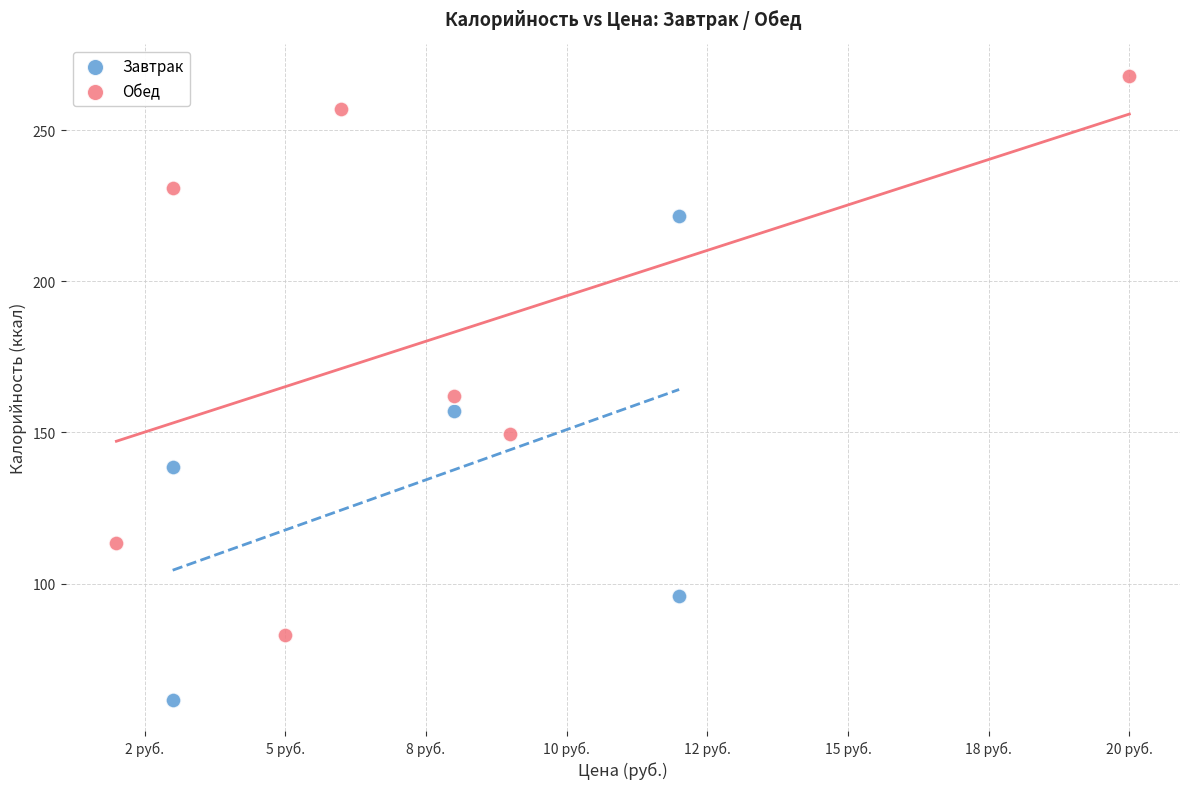

Which series has the largest Y range (max minus min)?

Обед